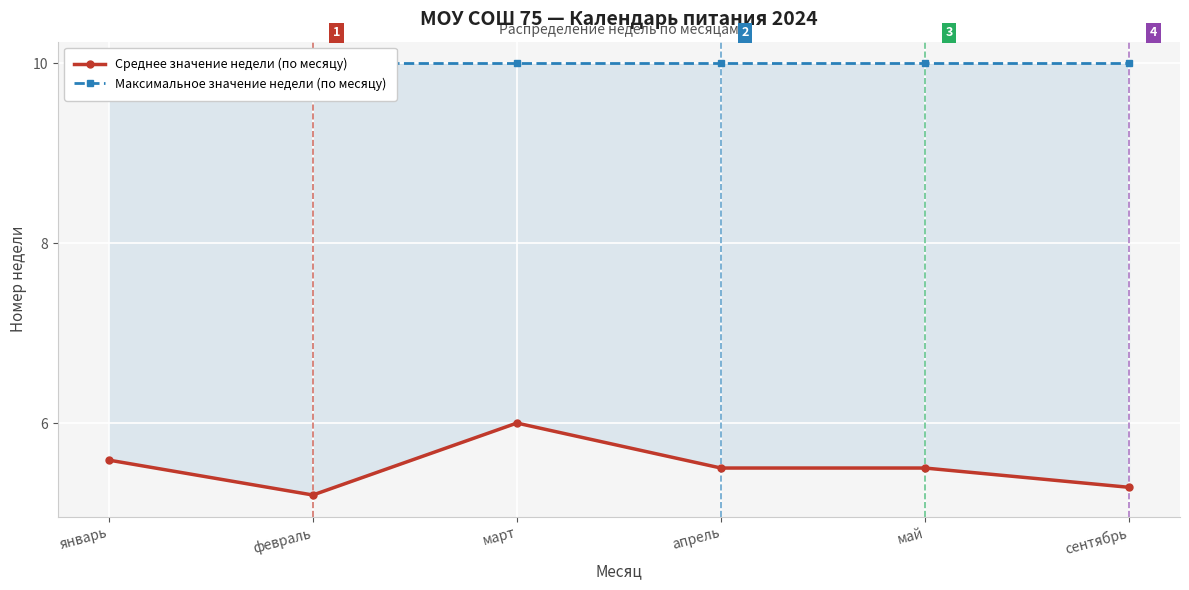

Rank the series at май from lowest to highest value.

Среднее значение недели (по месяцу), Максимальное значение недели (по месяцу)